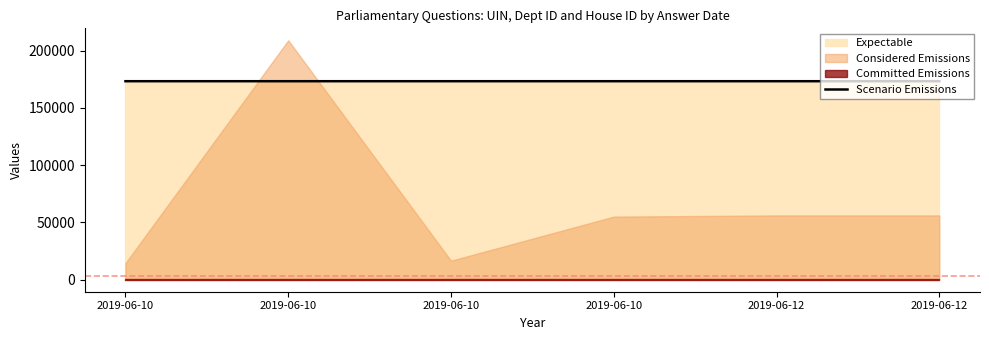

What value does the data have at 2019-06-10?

173291.3